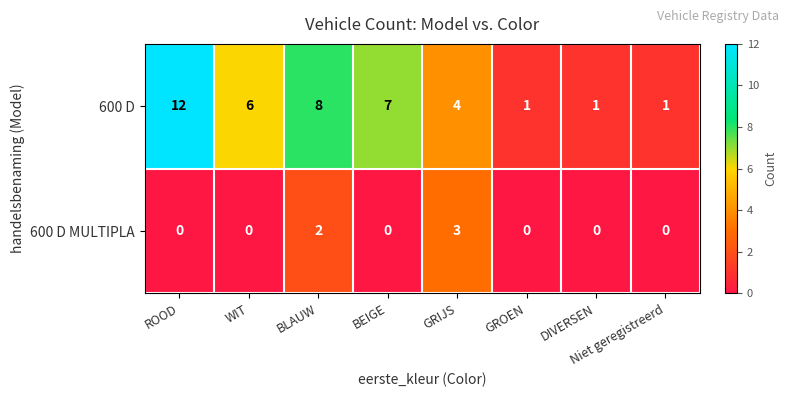

What is the greatest value displayed?

12